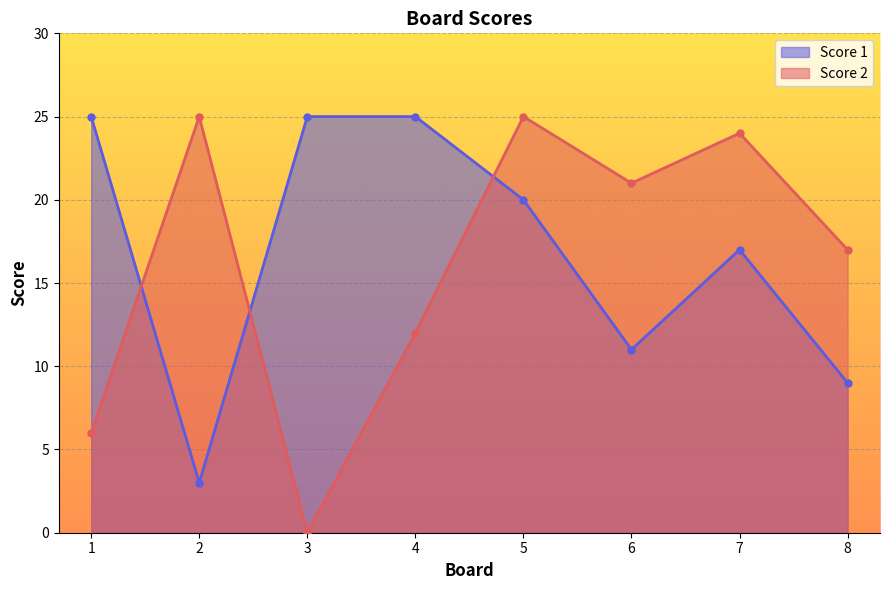

Which series changed the most between 2 and 6?

Score 1